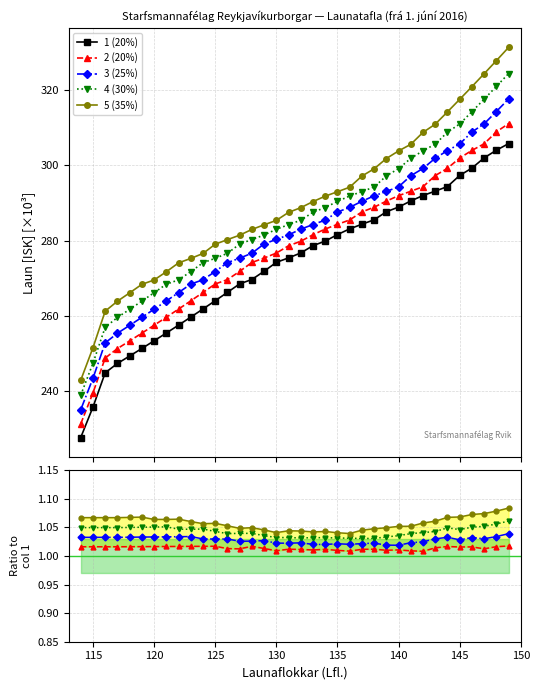

What is the minimum value shown in the chart?

1.0